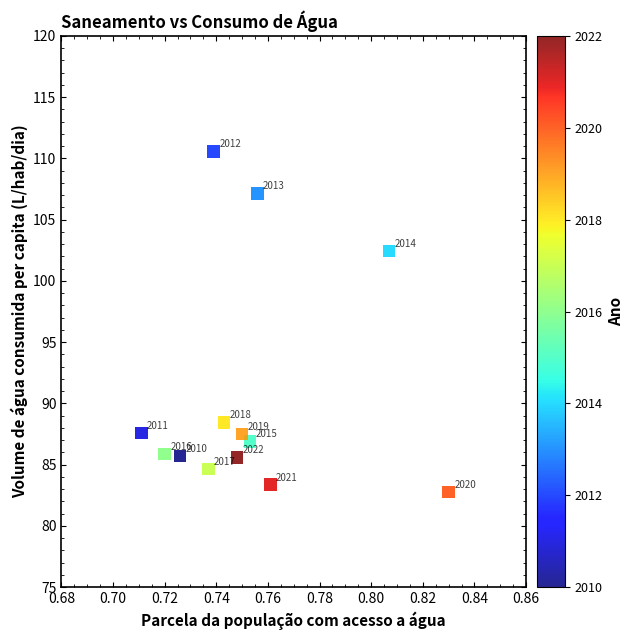

What is the range of Y values (max minus min)?

27.8